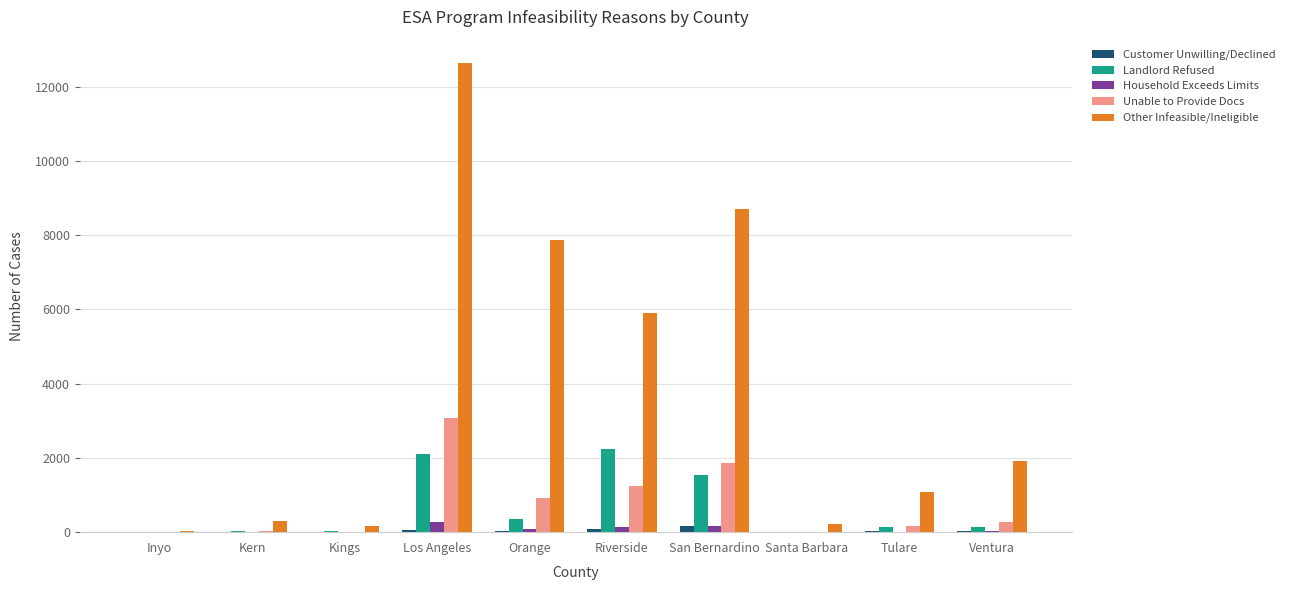

What is the maximum value for Other Infeasible/Ineligible?

12639